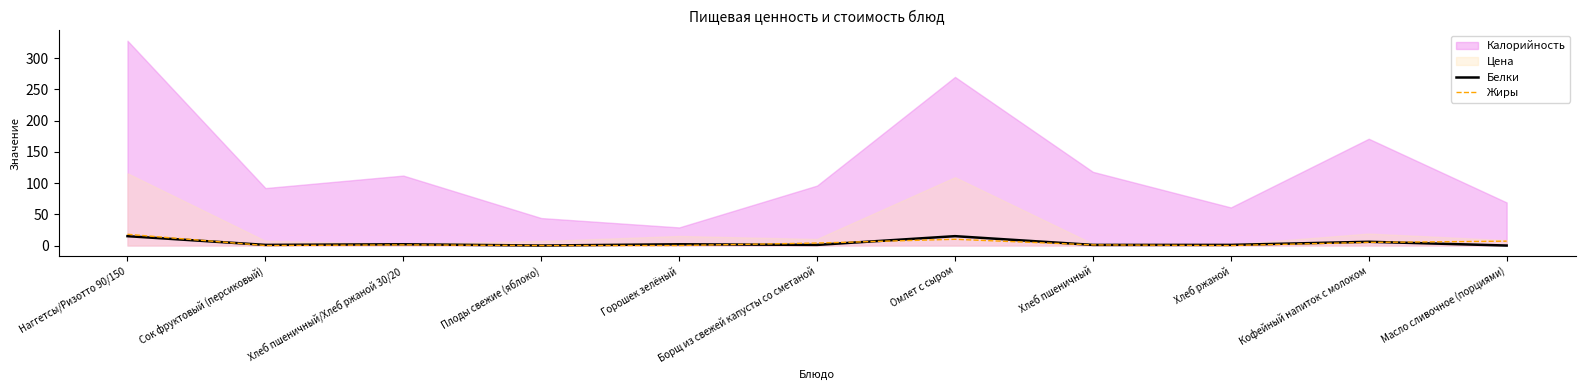

How many values in the Белки series are below 1?

2